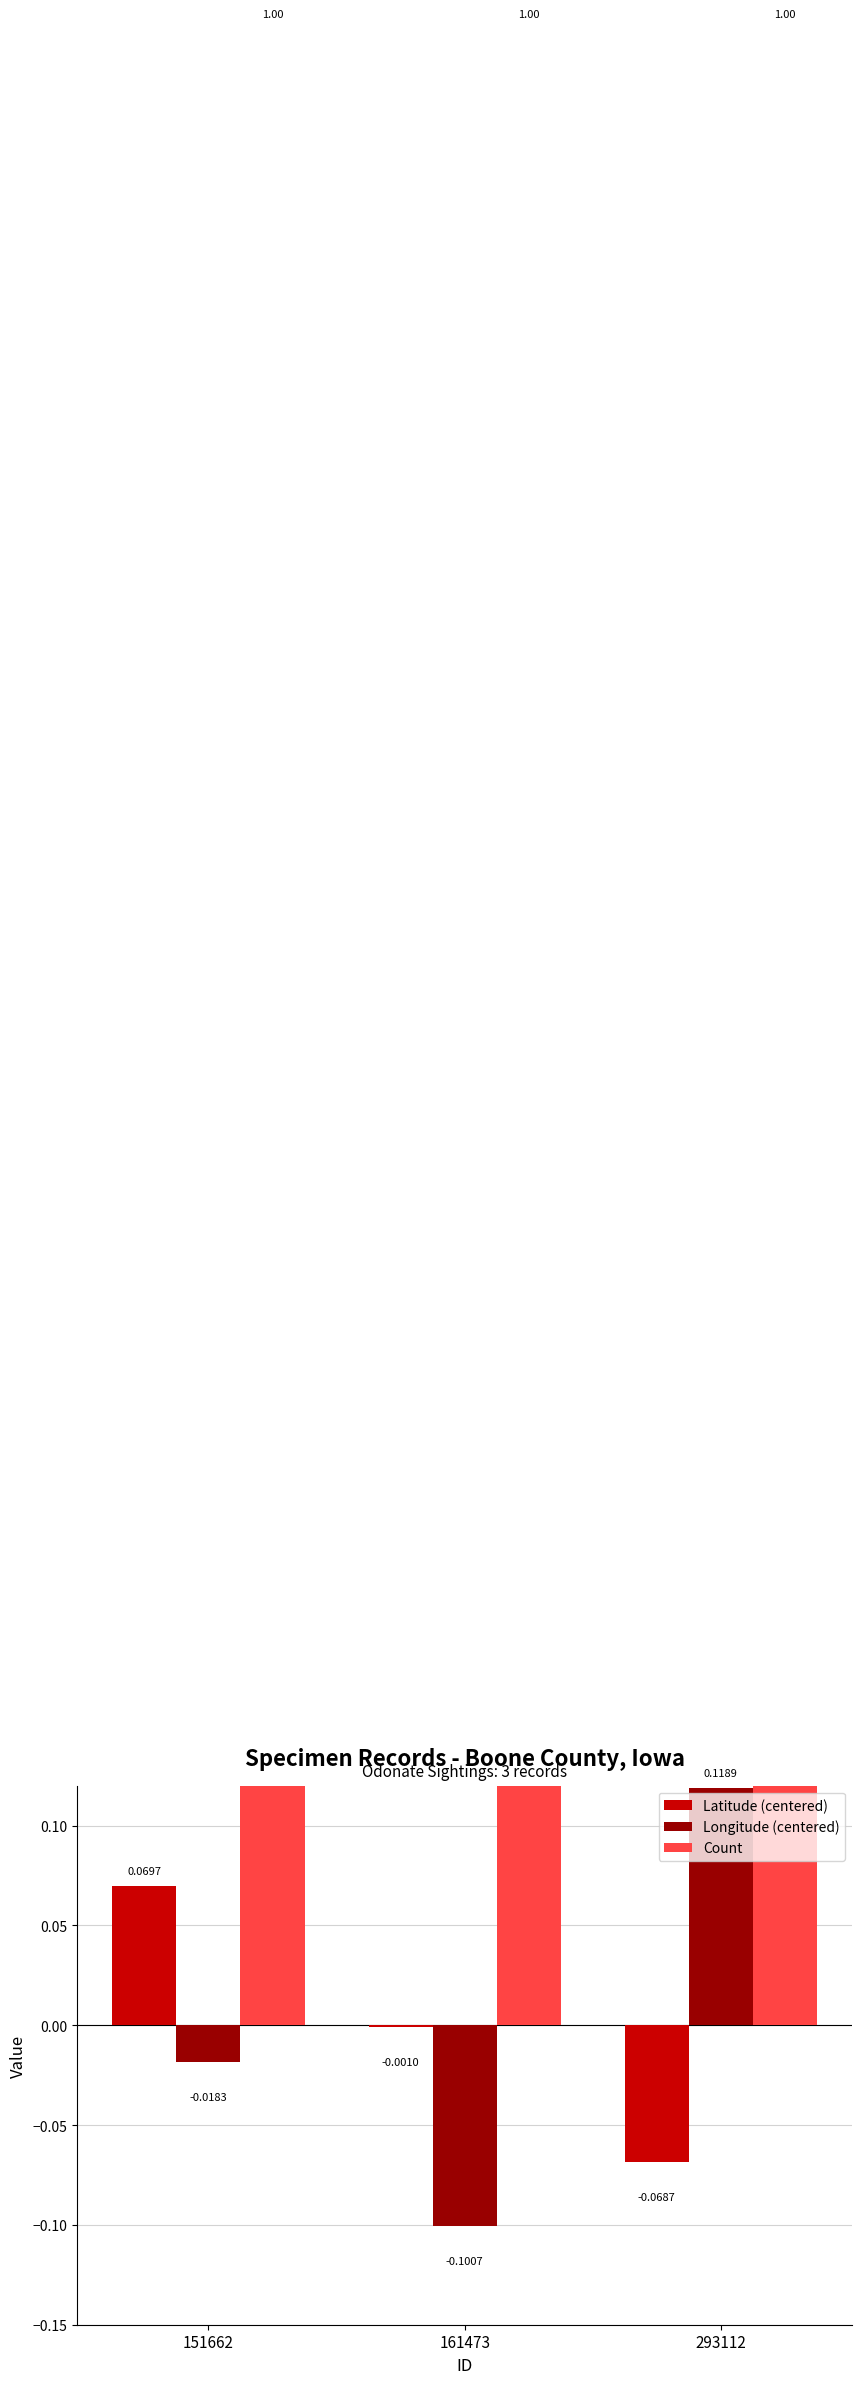

Is it true that Latitude (centered) equals -0.1 at 293112?

True